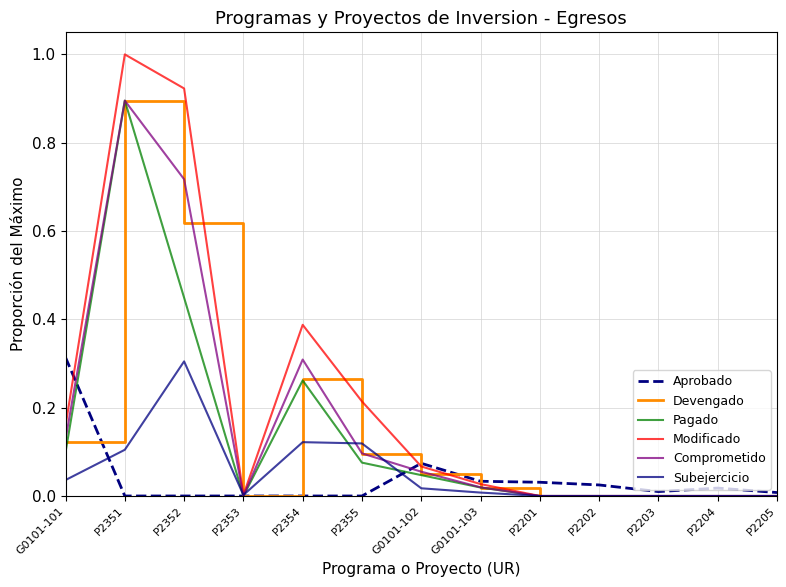

At which category is the sum across all series the highest?

P2351